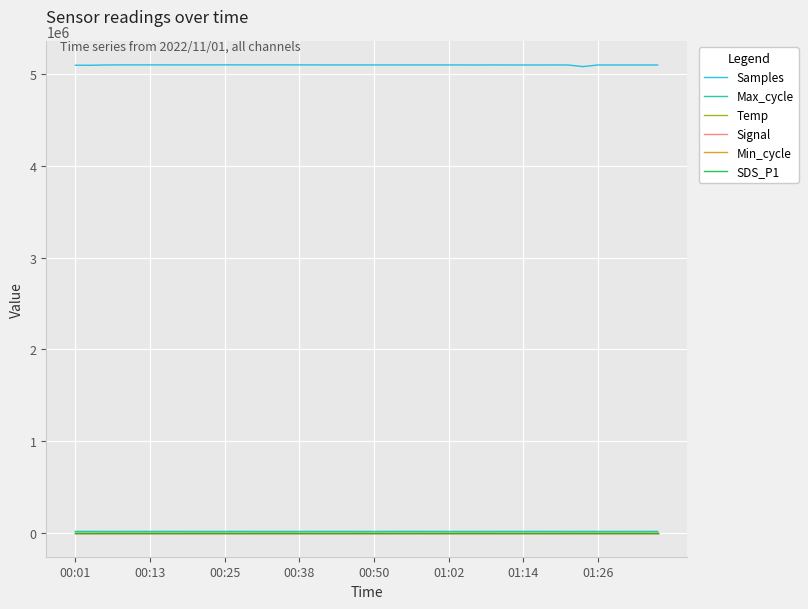

True or false: Samples and Temp intersect in this chart.

False